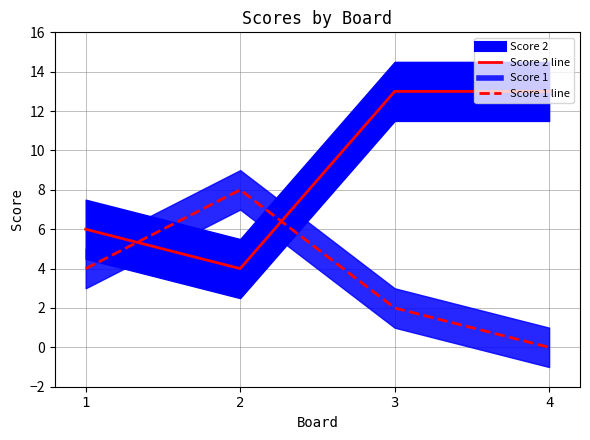

What is the lowest value of the Score 2 line series?

4